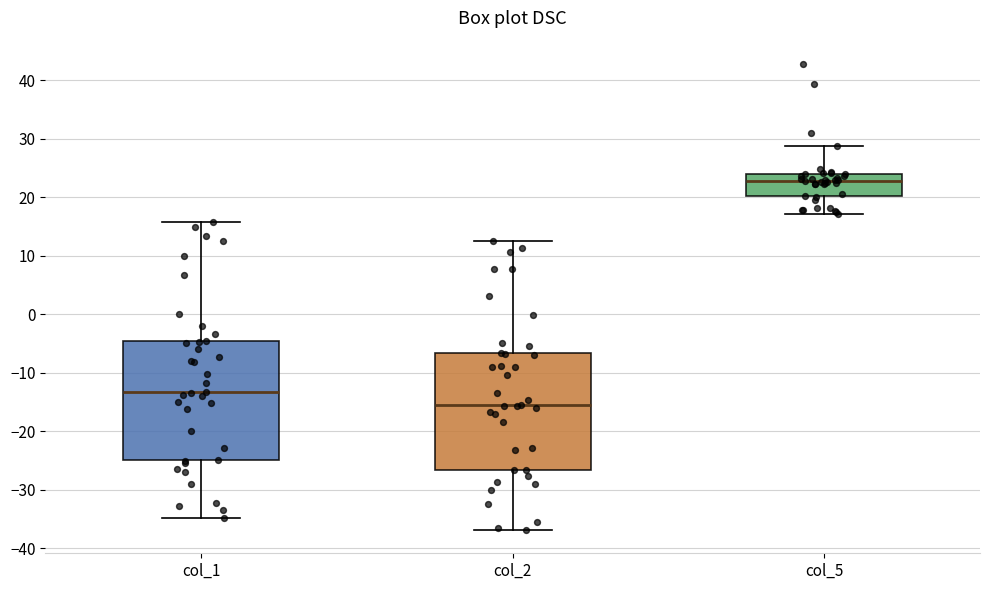

Reading left to right, transcribe this box plot: for each box, give where its median line is, the range the box spans, and where its two whiskers end, as read against the y-axis. The values are not printed on the chart, so give them approximately, as read against the axis.

col_1: median -13, box -25 to -4, whiskers -35 to 16
col_2: median -15, box -27 to -7, whiskers -37 to 13
col_5: median 23, box 20 to 24, whiskers 17 to 29